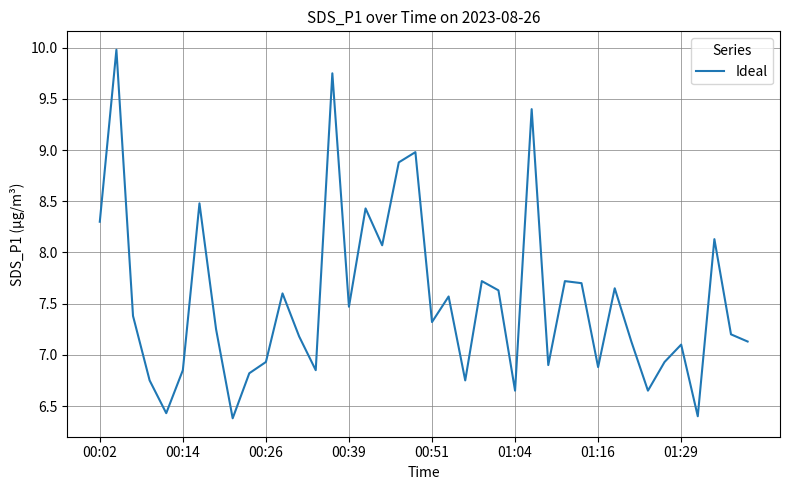

What is the sum of all values?

301.3